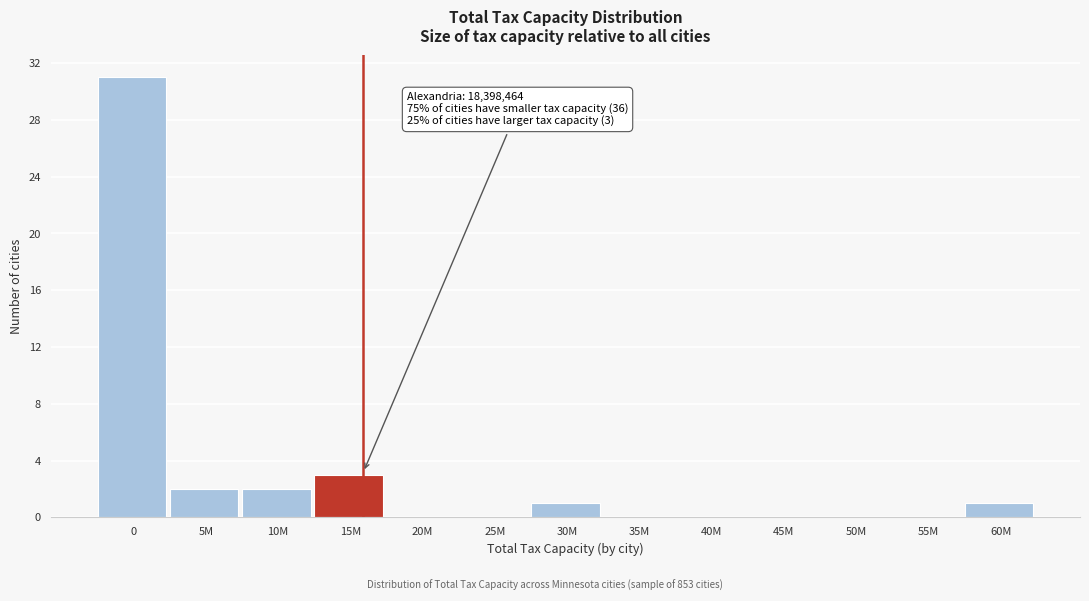

Reading right to left, transcribe all the data shown in this chart.

60M=1	55M=0	50M=0	45M=0	40M=0	35M=0	30M=1	25M=0	20M=0	15M=3	10M=2	5M=2	0=31